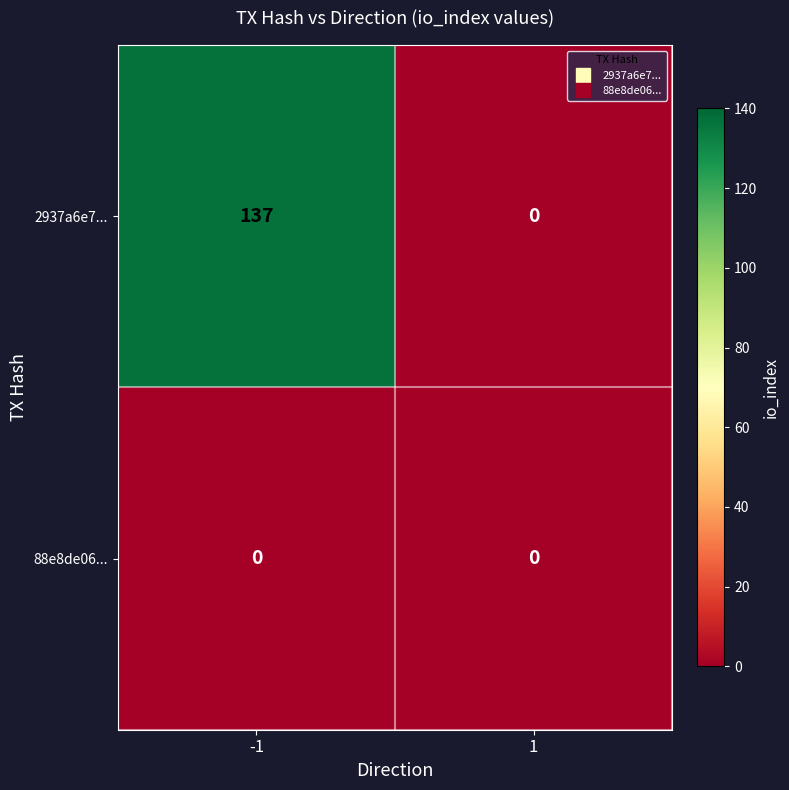

Reading left to right, transcribe all the data shown in this chart.

2937a6e7...: 137	0
88e8de06...: 0	0